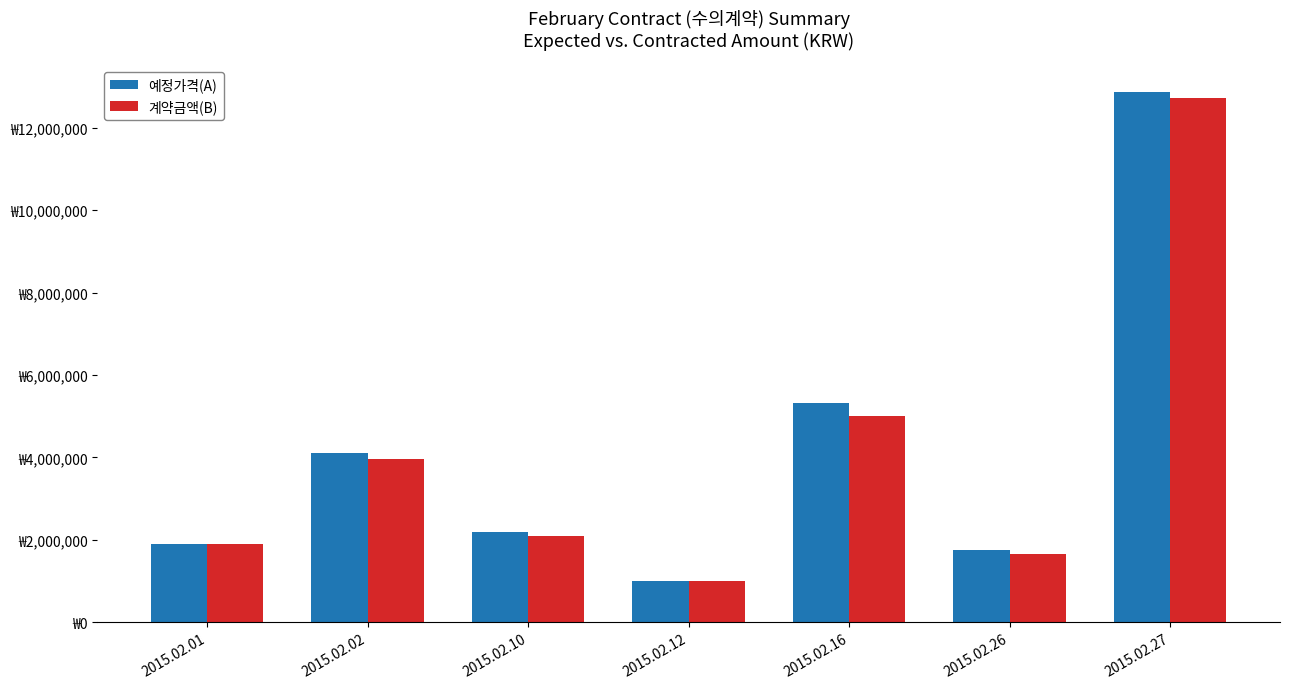

What is the difference between the 예정가격(A) values at 2015.02.26 and 2015.02.12?

760000